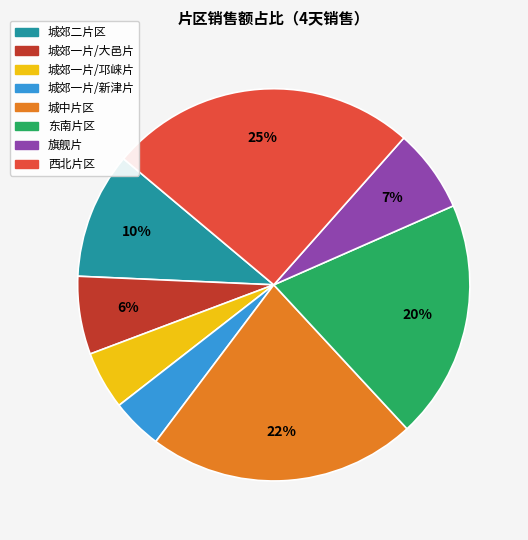

Is there a majority slice in this chart?

No